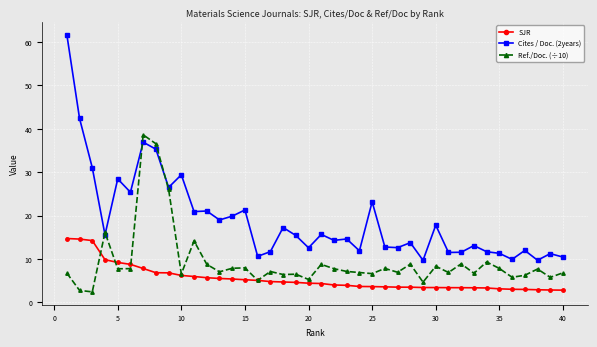

What is the maximum value shown in the chart?

61.7